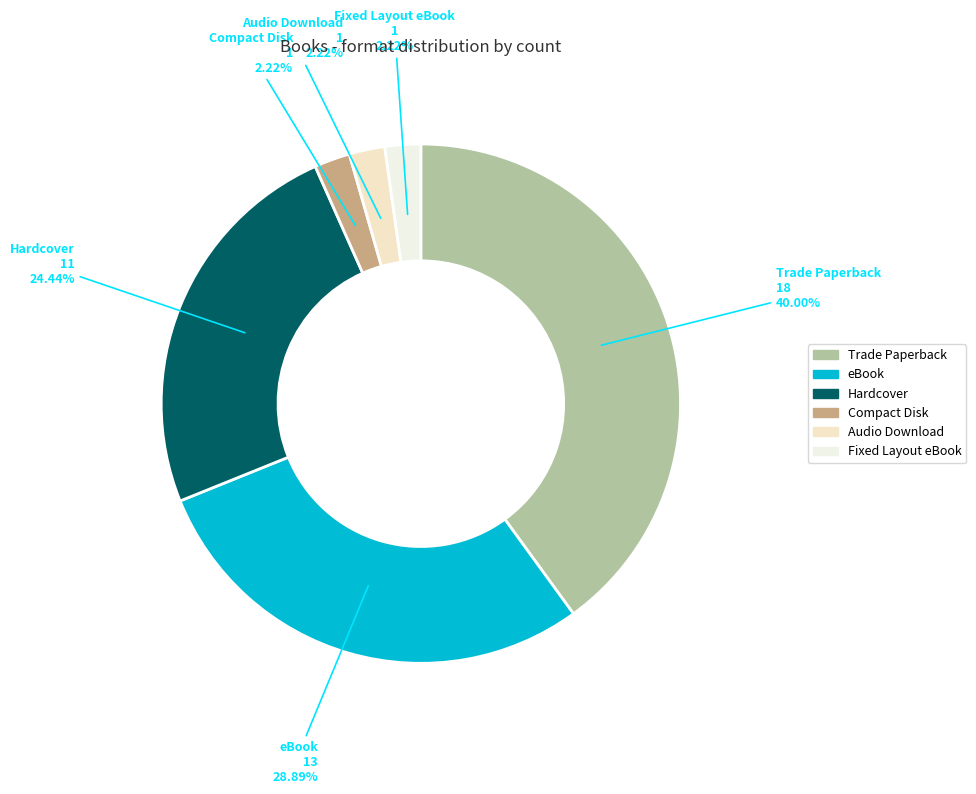

The eBook slice represents 29% of the pie. True or false?

True